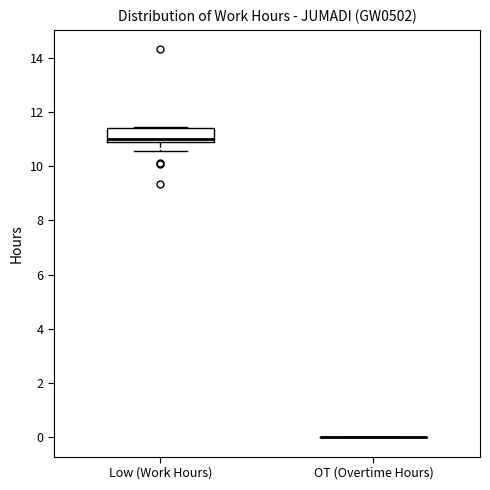

Reading left to right, read every box against the y-axis: the position of its median line, the range the box covers, and the ends of its whiskers. The values are not printed on the chart, so give them approximately, as read against the axis.

Low (Work Hours): median 11.0 (just above the box's lower edge), box 11.0 to 11.4, whiskers 10.6 to 11.4
OT (Overtime Hours): box collapsed to a line at 0.0, whiskers 0.0 to 0.0